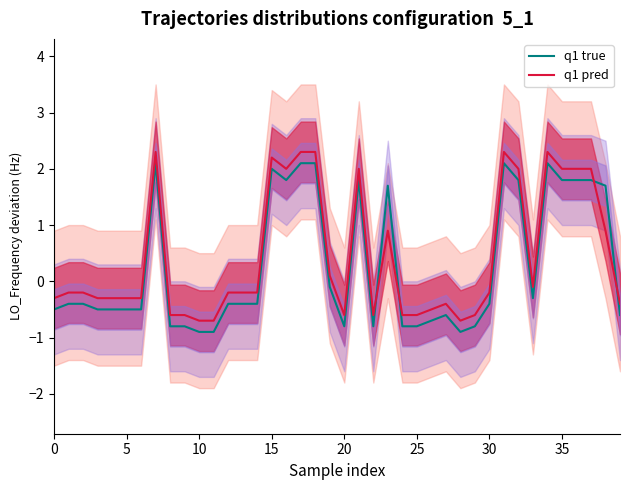

What is the lowest value of the q1 true series?

-0.9